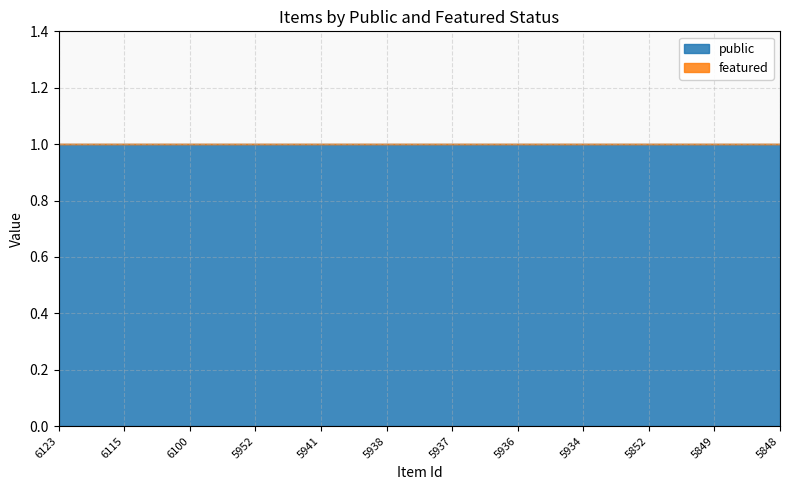

Between 5934 and 5936, which is larger?

5934